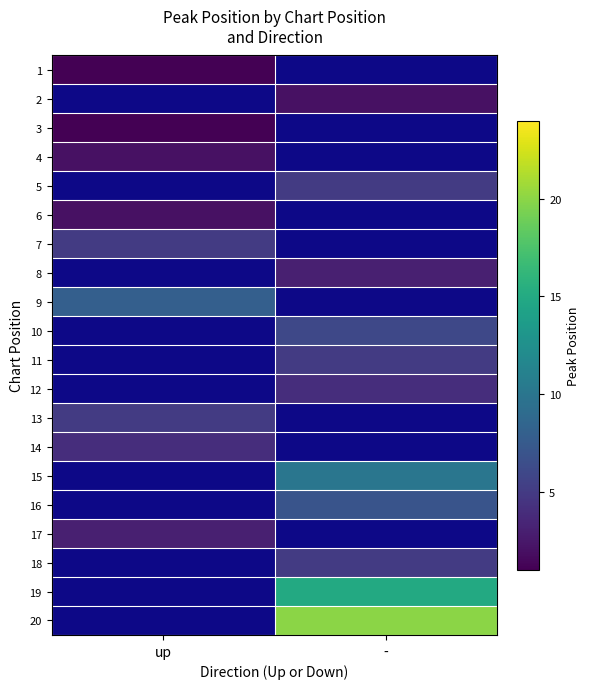

Is the value of 11 at - greater than the value of 12 at -?

Yes